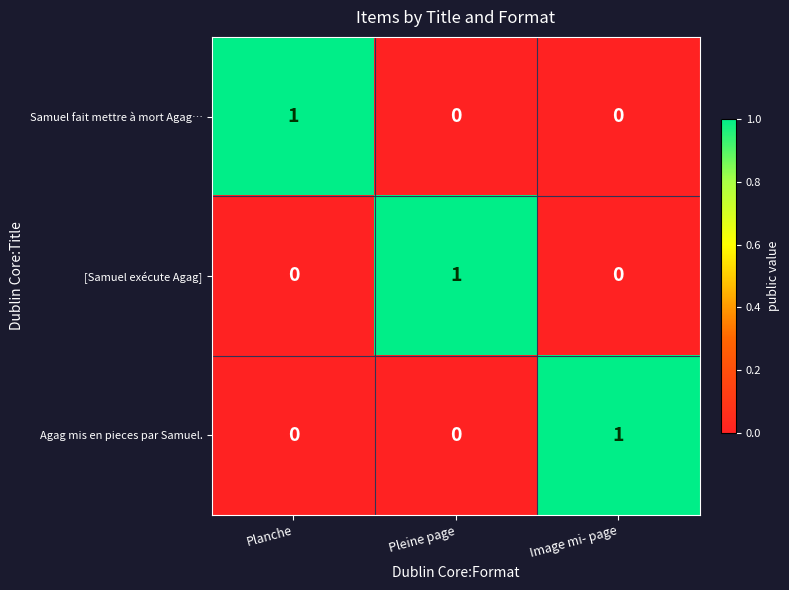

How many Samuel fait mettre à mort Agag… values are between 0 and 1?

3